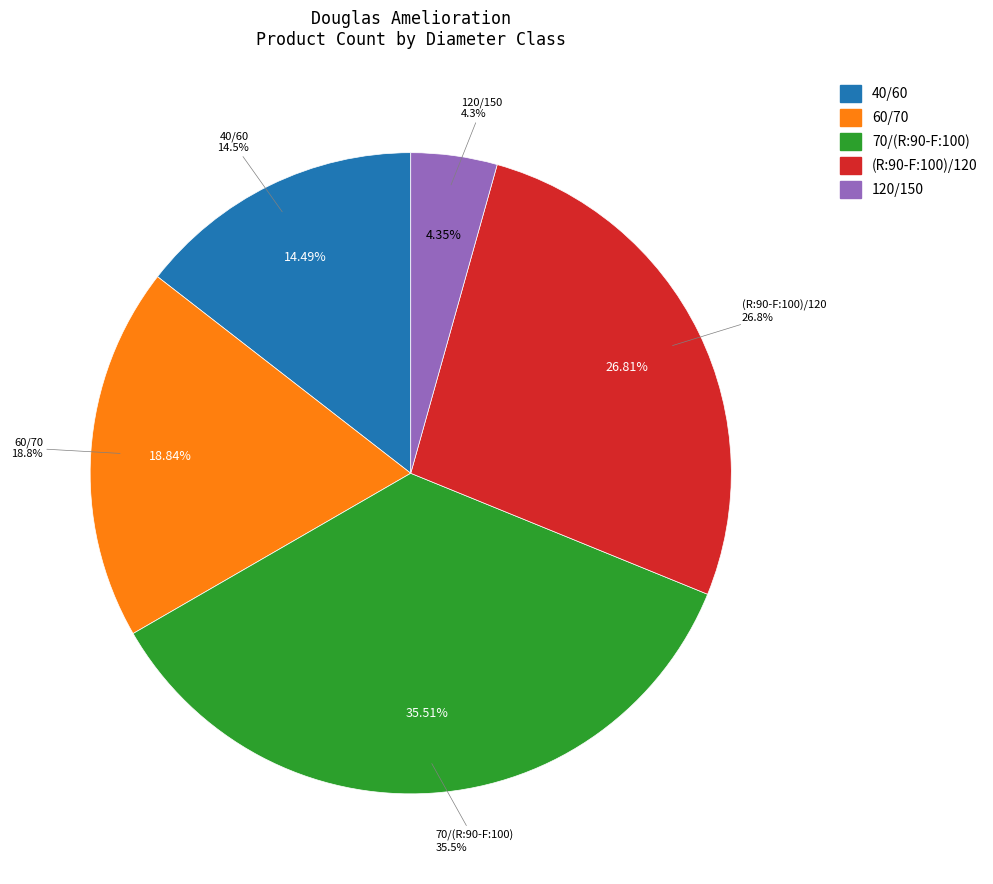

To the nearest percent, what is the difference between the largest and smallest slice percentages?

31%